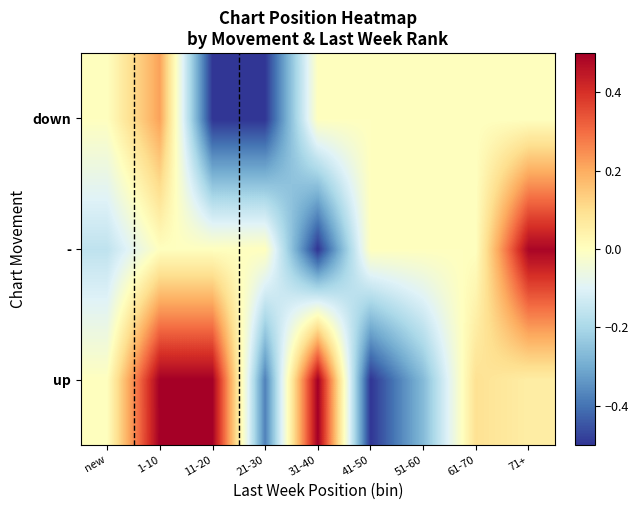

At which category does the chart reach its peak across all series?

1-10